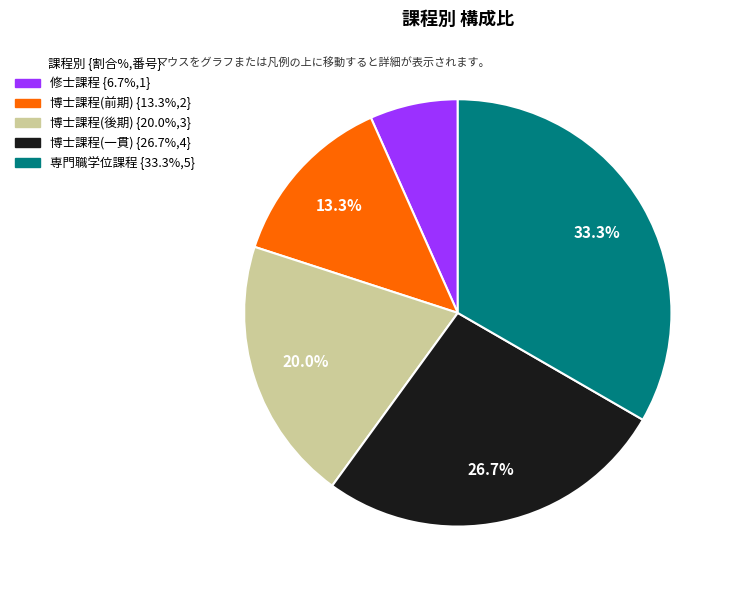

Is there any slice that represents more than half of the pie?

No